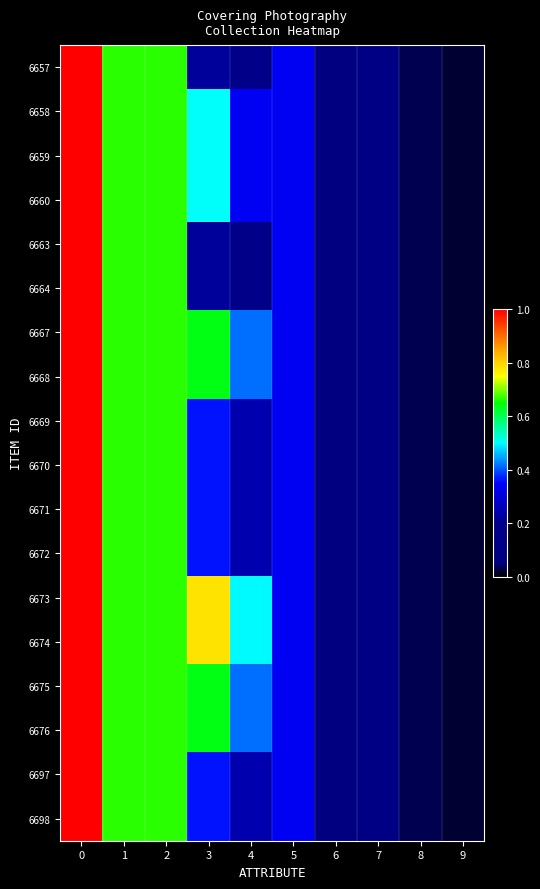

Between 2 and 7, which series saw the biggest shift?

6657